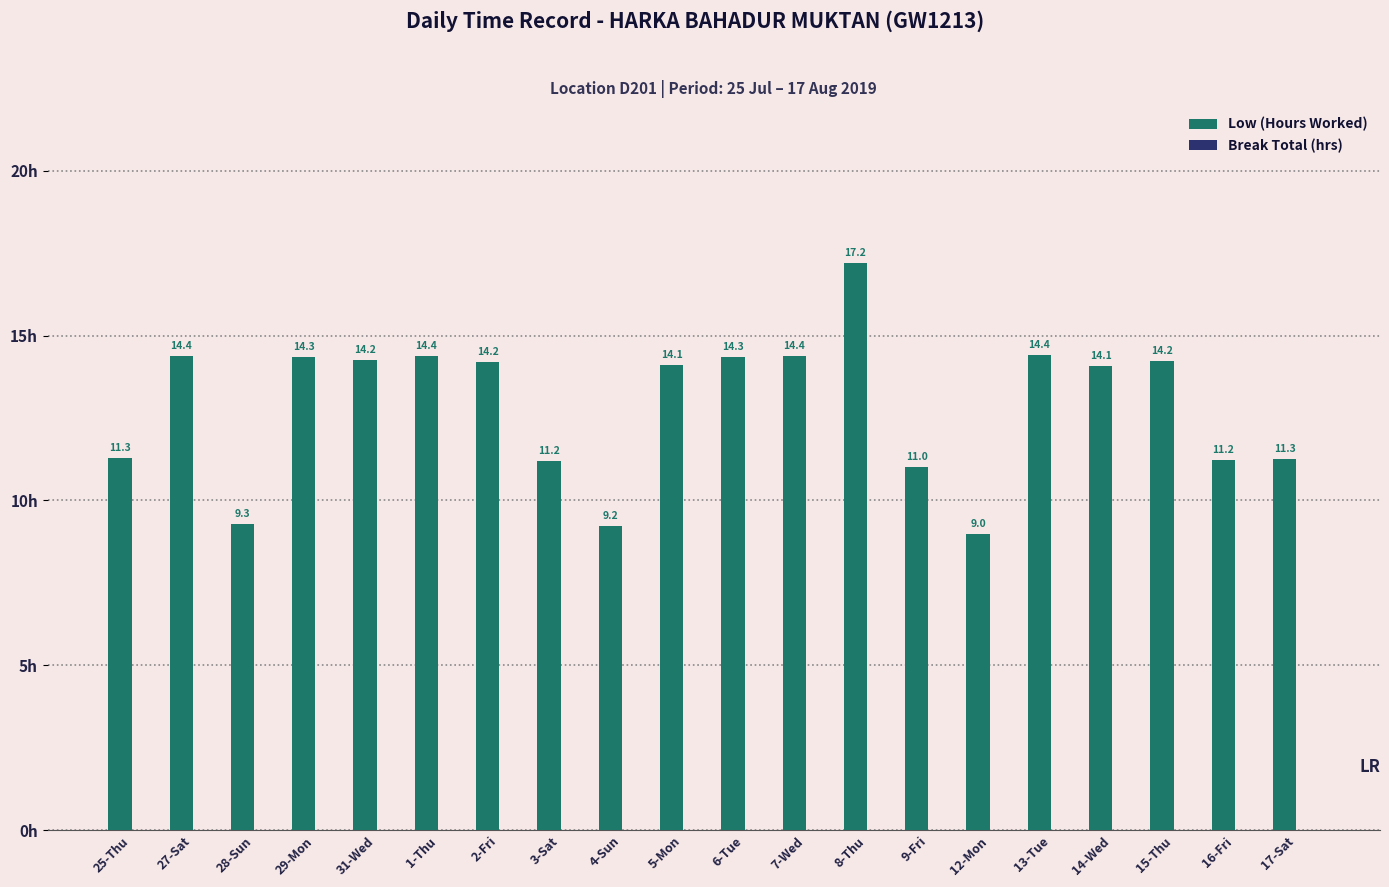

What is the minimum value shown in the chart?

9.0